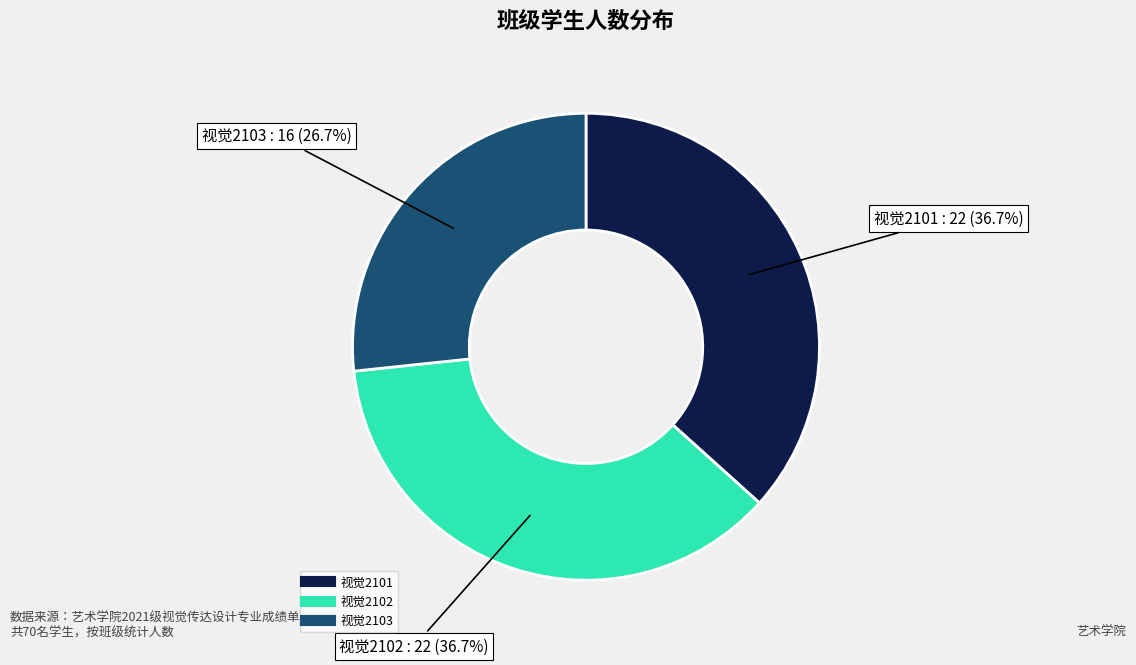

What percentage do 视觉2103 and 视觉2102 together represent?

63.3%